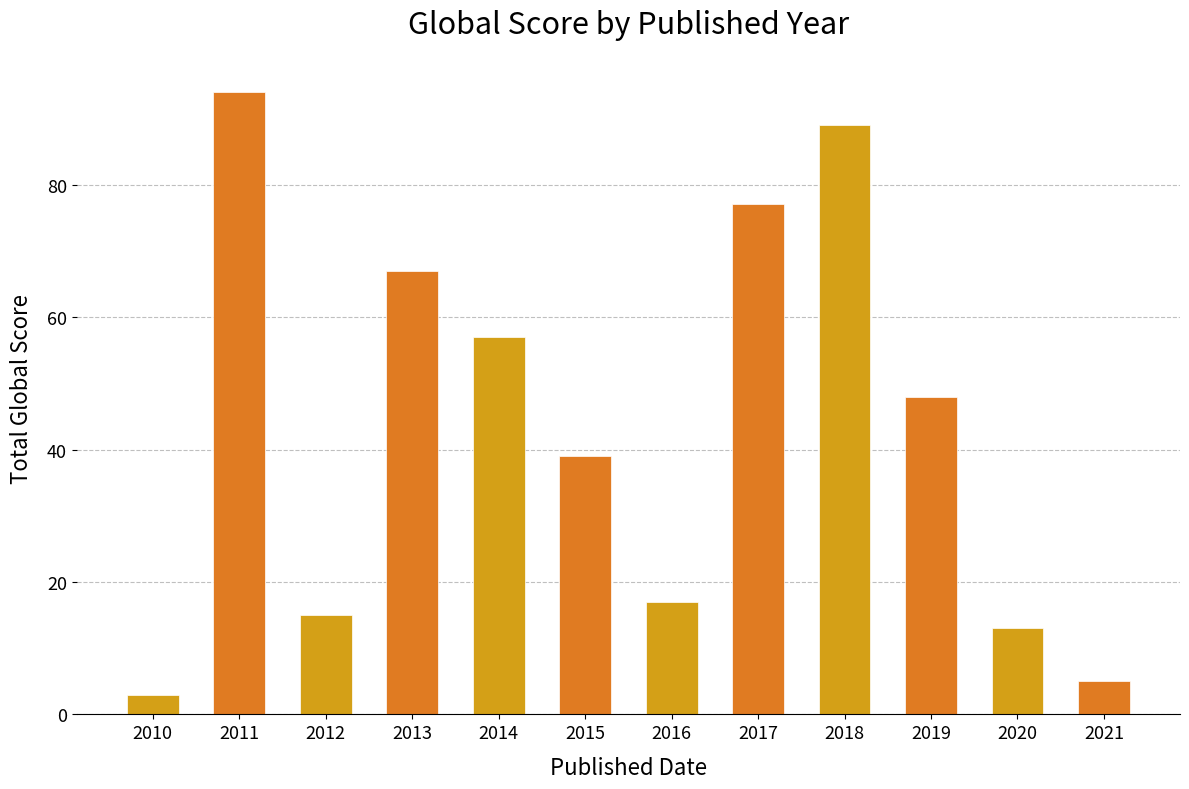

Count the number of categories in the chart.

12